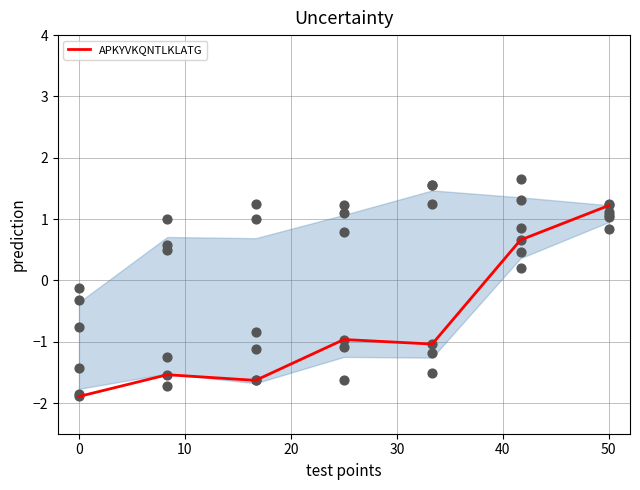

The APKYVKQNTLKLATG series shows -0.6 at 0. True or false?

False